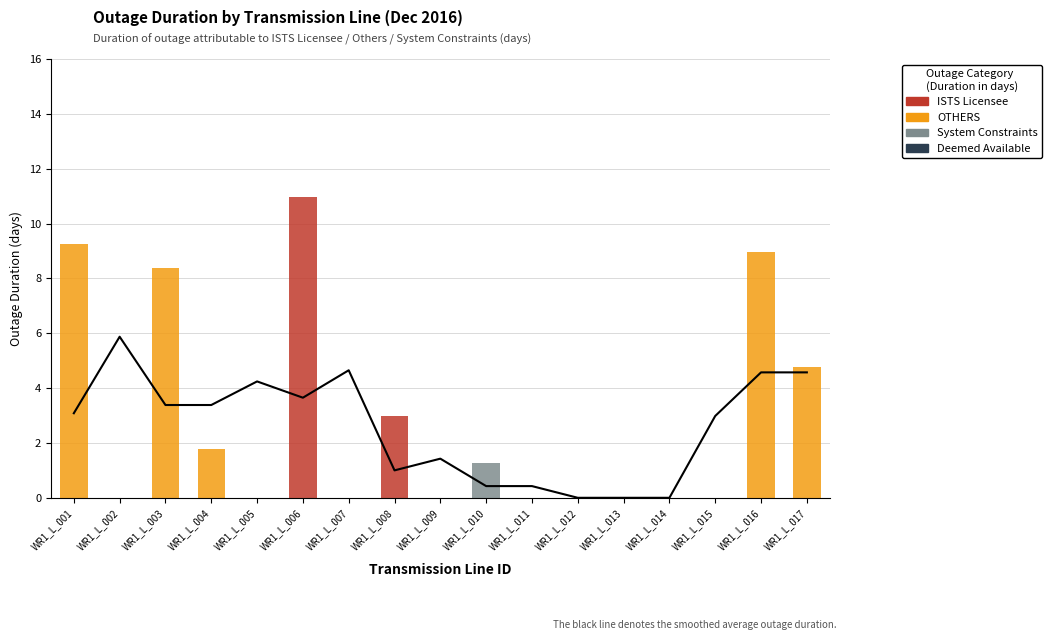

Does the chart contain any negative values?

No